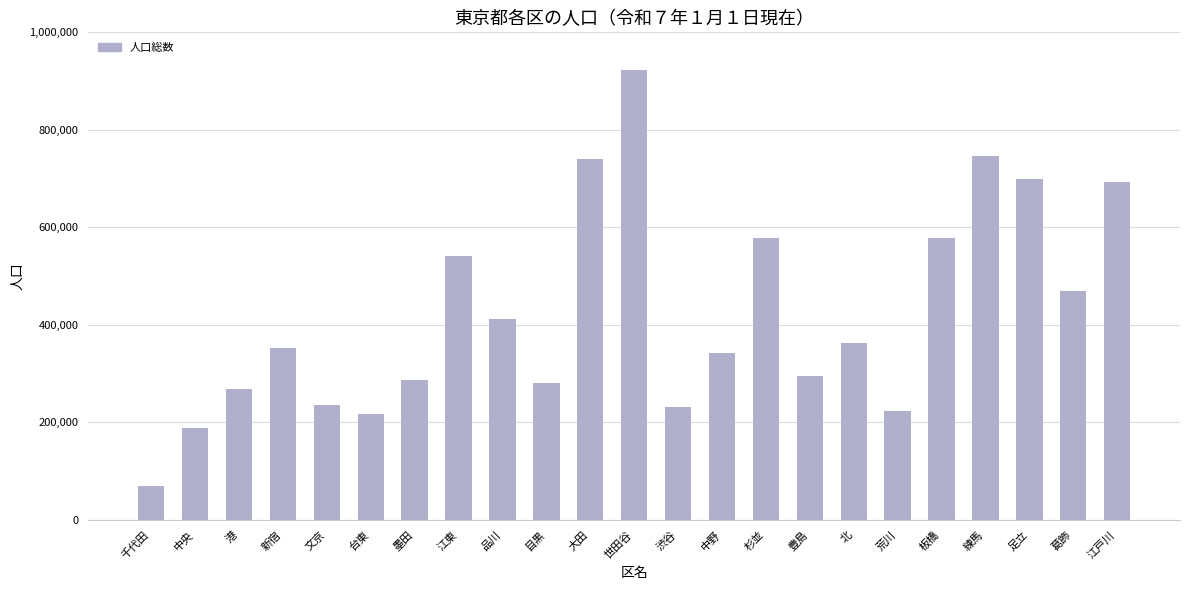

What is the change in value from 新宿 to 台東?

-136633